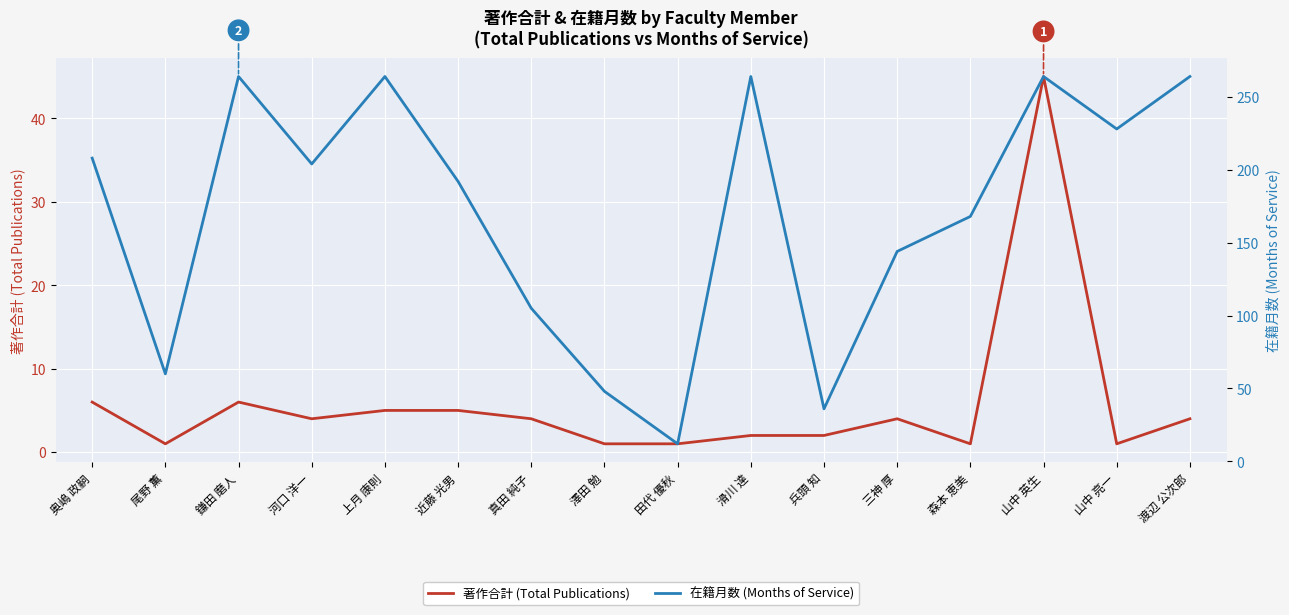

At which category does 著作合計 (Total Publications) reach its first local peak?

鎌田 磨人